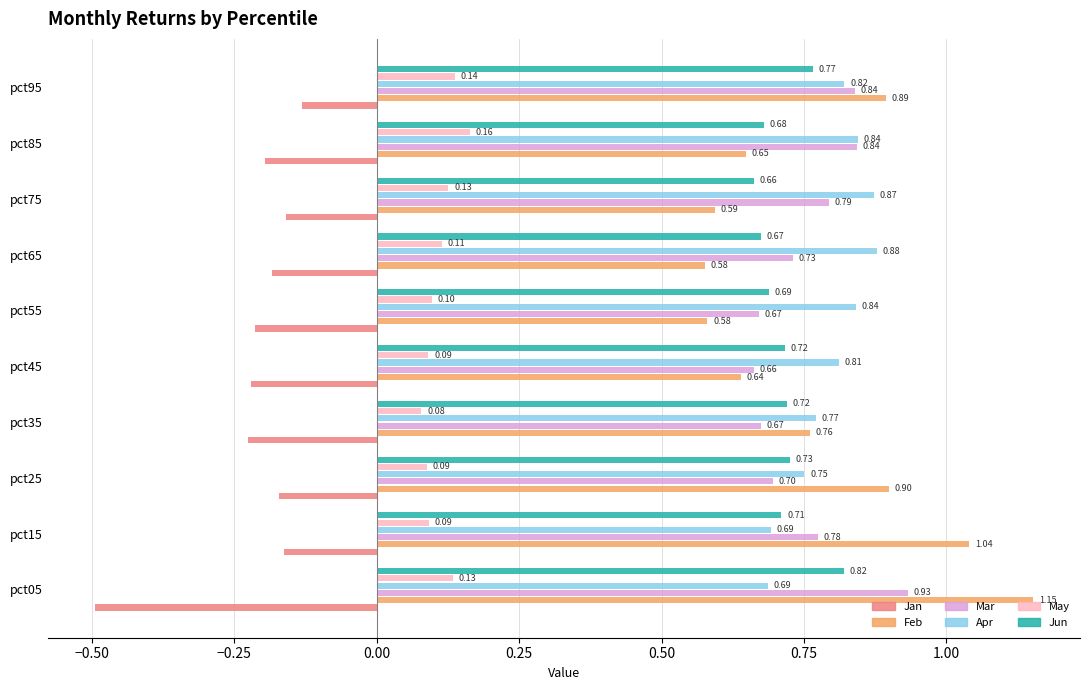

What is the sum of all Jun values?

7.2